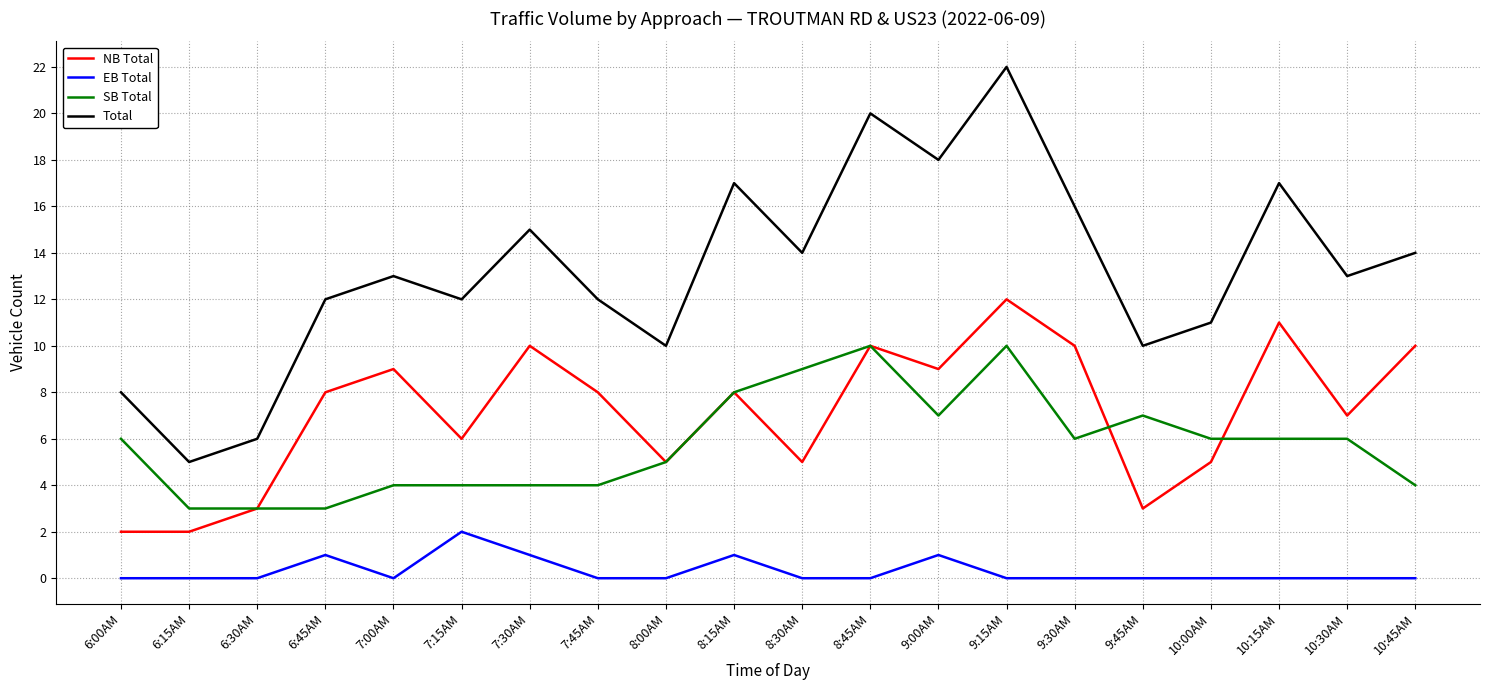

Reading left to right, extract all data points from this chart.

NB Total: 6:00AM=2	6:15AM=2	6:30AM=3	6:45AM=8	7:00AM=9	7:15AM=6	7:30AM=10	7:45AM=8	8:00AM=5	8:15AM=8	8:30AM=5	8:45AM=10	9:00AM=9	9:15AM=12	9:30AM=10	9:45AM=3	10:00AM=5	10:15AM=11	10:30AM=7	10:45AM=10
EB Total: 6:00AM=0	6:15AM=0	6:30AM=0	6:45AM=1	7:00AM=0	7:15AM=2	7:30AM=1	7:45AM=0	8:00AM=0	8:15AM=1	8:30AM=0	8:45AM=0	9:00AM=1	9:15AM=0	9:30AM=0	9:45AM=0	10:00AM=0	10:15AM=0	10:30AM=0	10:45AM=0
SB Total: 6:00AM=6	6:15AM=3	6:30AM=3	6:45AM=3	7:00AM=4	7:15AM=4	7:30AM=4	7:45AM=4	8:00AM=5	8:15AM=8	8:30AM=9	8:45AM=10	9:00AM=7	9:15AM=10	9:30AM=6	9:45AM=7	10:00AM=6	10:15AM=6	10:30AM=6	10:45AM=4
Total: 6:00AM=8	6:15AM=5	6:30AM=6	6:45AM=12	7:00AM=13	7:15AM=12	7:30AM=15	7:45AM=12	8:00AM=10	8:15AM=17	8:30AM=14	8:45AM=20	9:00AM=18	9:15AM=22	9:30AM=16	9:45AM=10	10:00AM=11	10:15AM=17	10:30AM=13	10:45AM=14